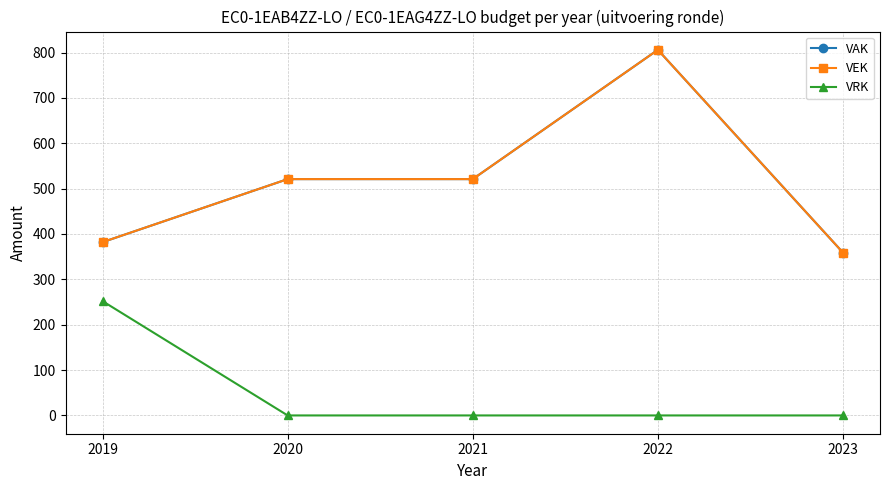

The VAK series shows 84 at 2023. True or false?

False